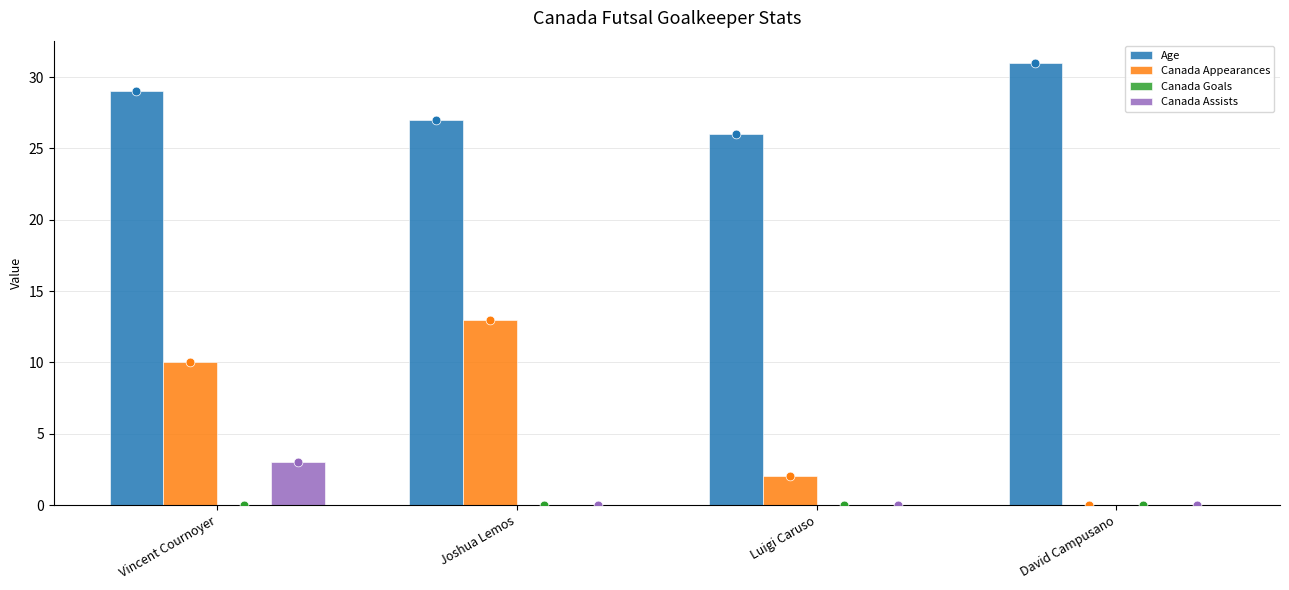

Which series reaches the maximum Y coordinate?

Age